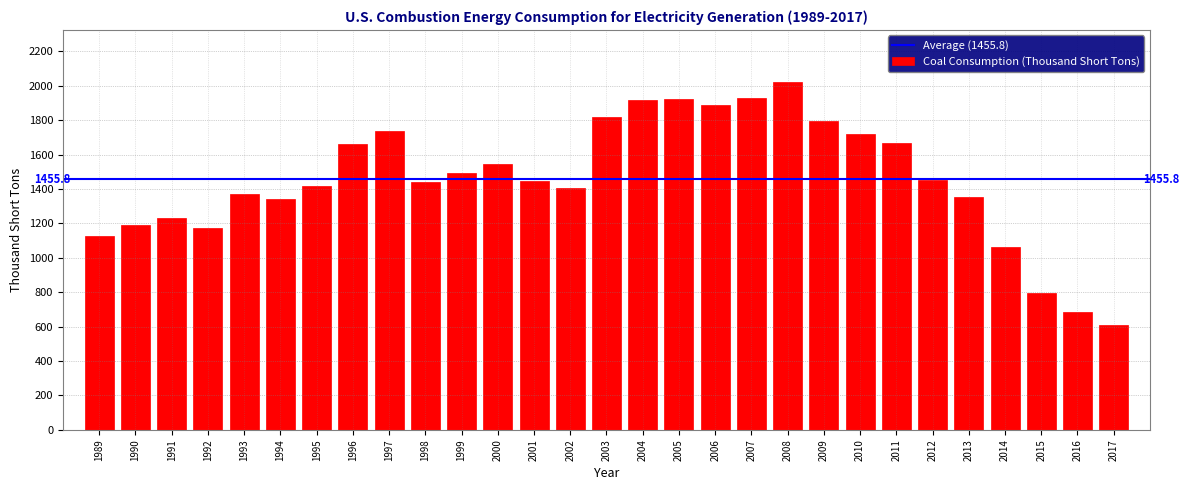

What is the smallest value displayed?

610.1